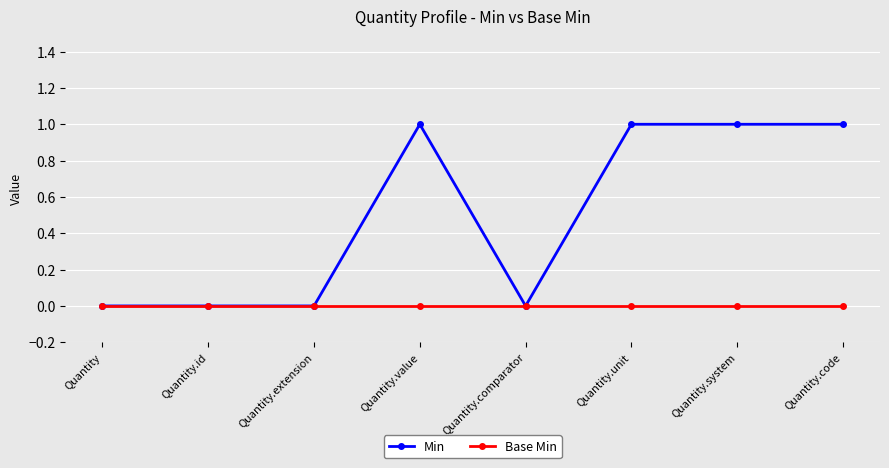

The Min series shows 1 at Quantity.value. True or false?

True